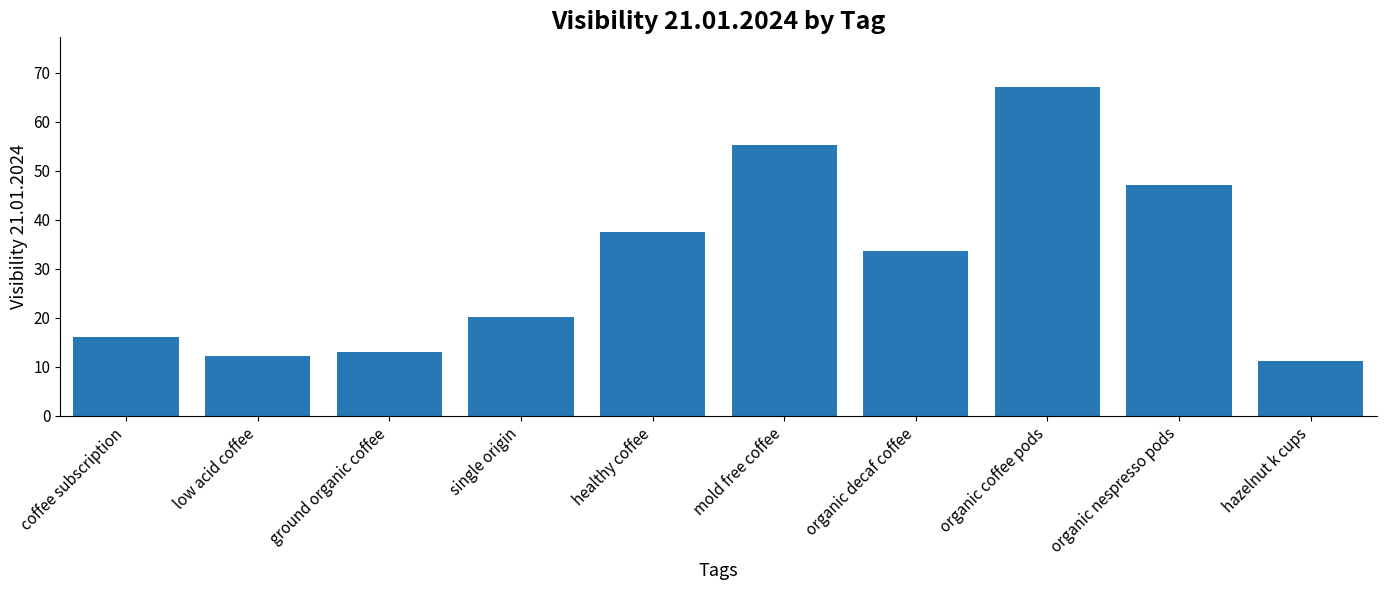

What position from the right is low acid coffee?

9